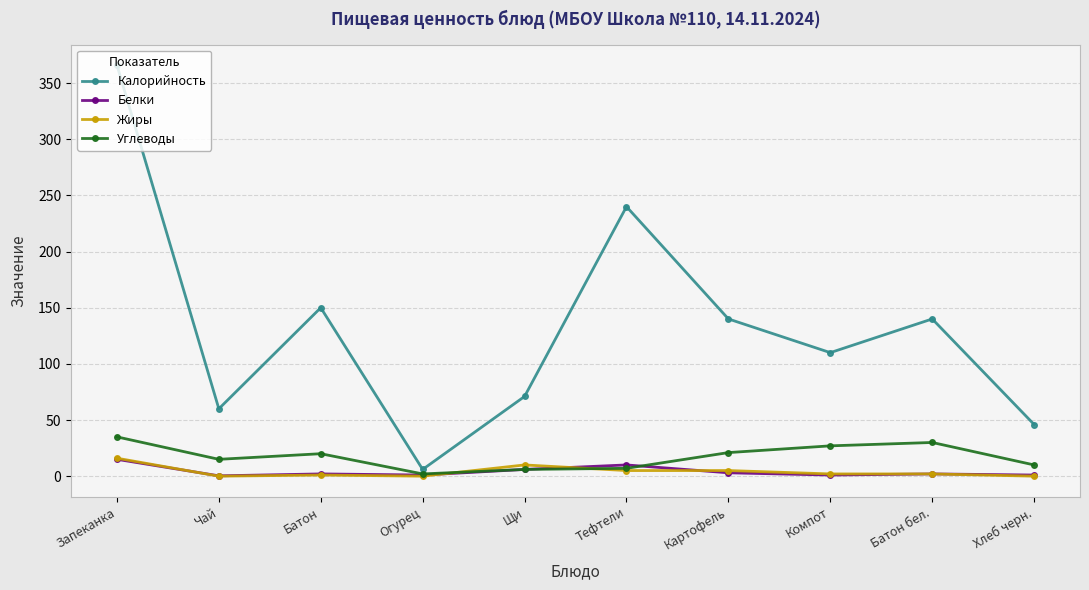

Which series changed the most between Тефтели and Хлеб черн.?

Калорийность